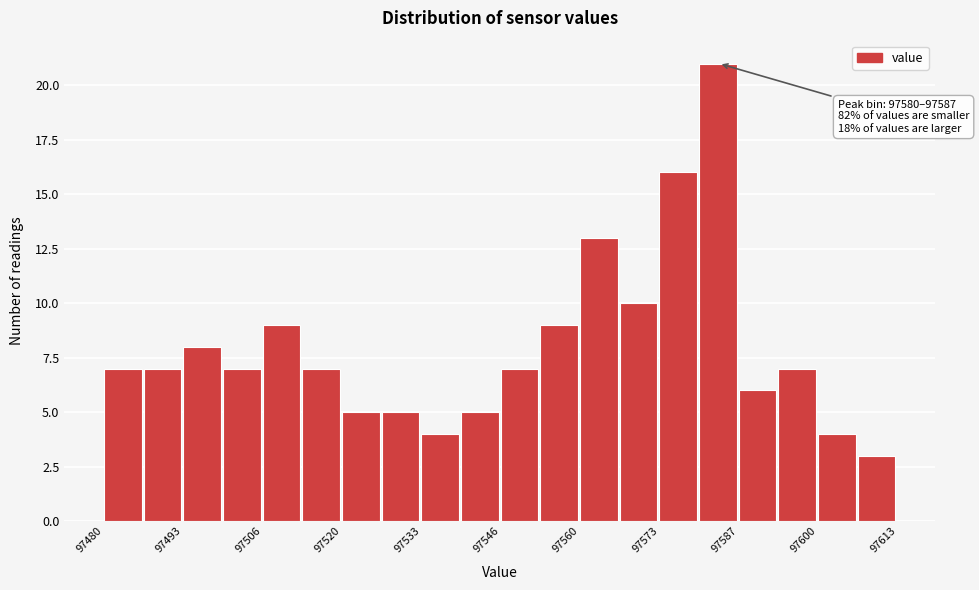

Around what value on the x-axis is the tallest bar? Give the approximate position of its centre, as read against the axis.

97584